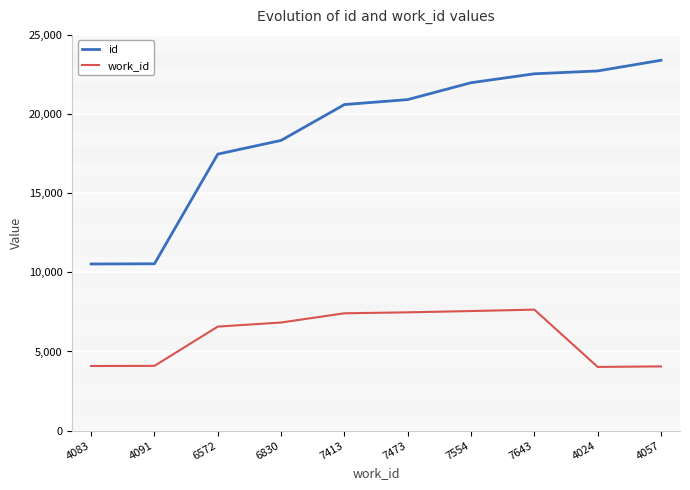

Which series changed the most between 7473 and 7643?

id